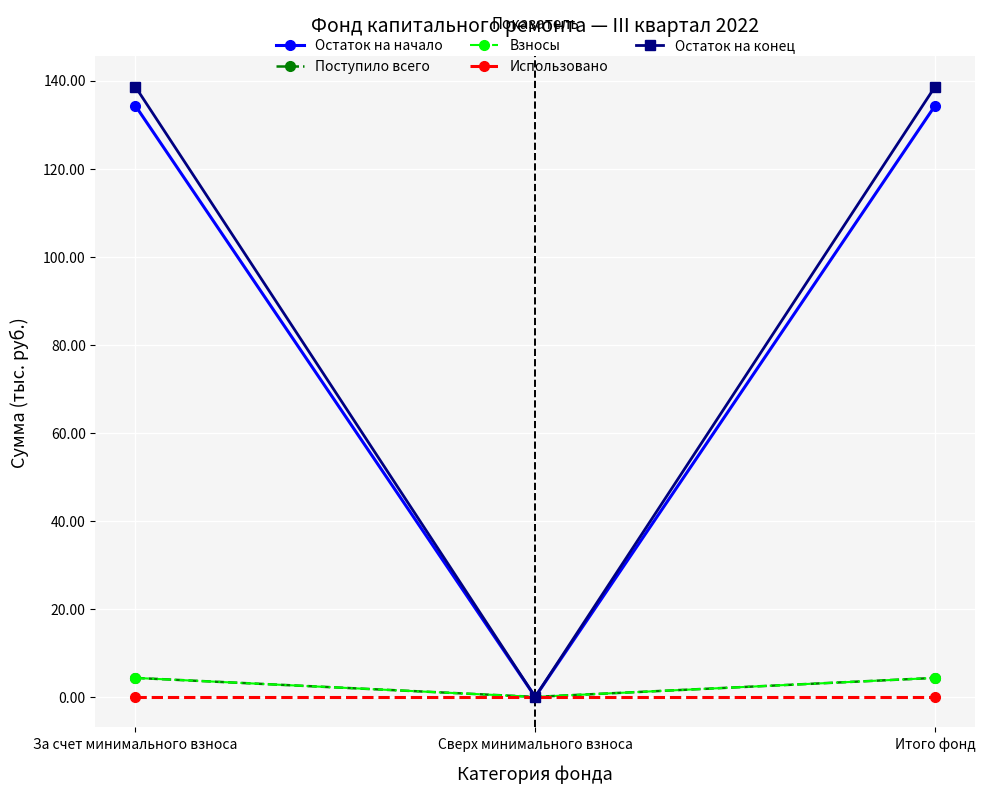

Is this an area chart (filled region under the line)?

No